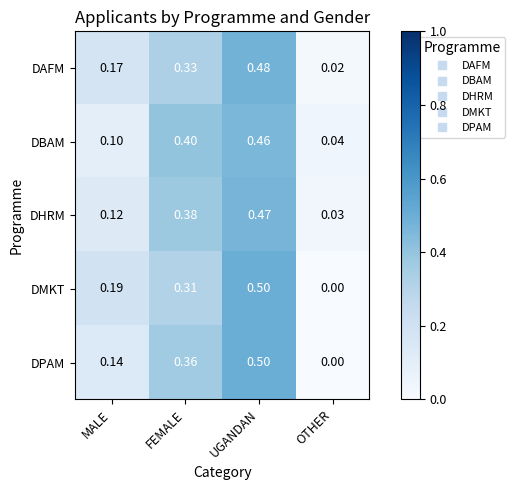

Which label corresponds to the smallest value in the chart?

OTHER